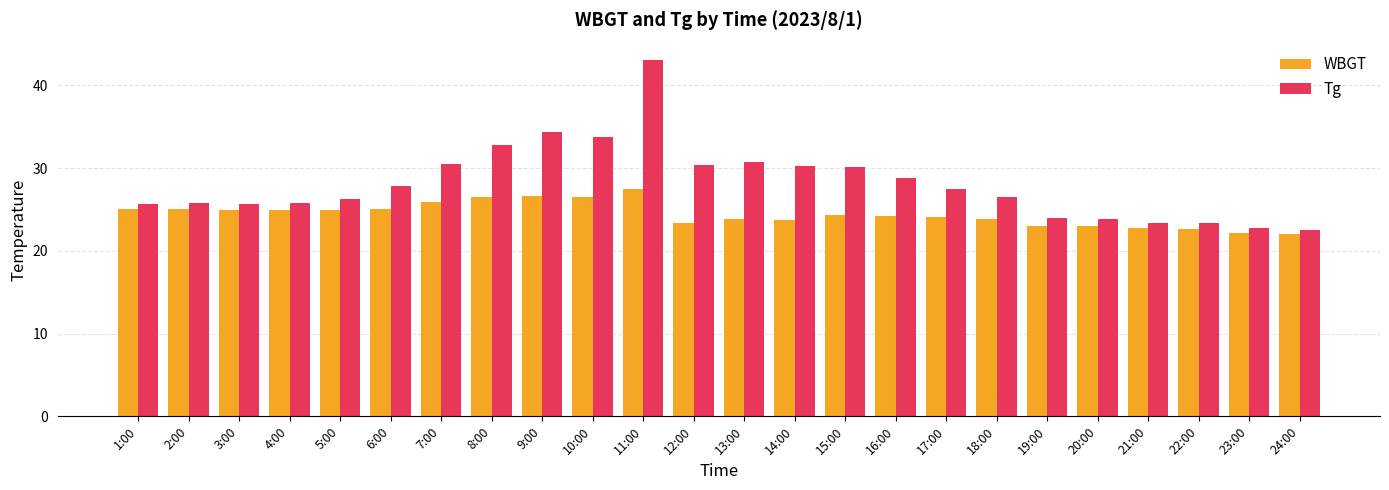

What is the sum of all WBGT values?

585.6